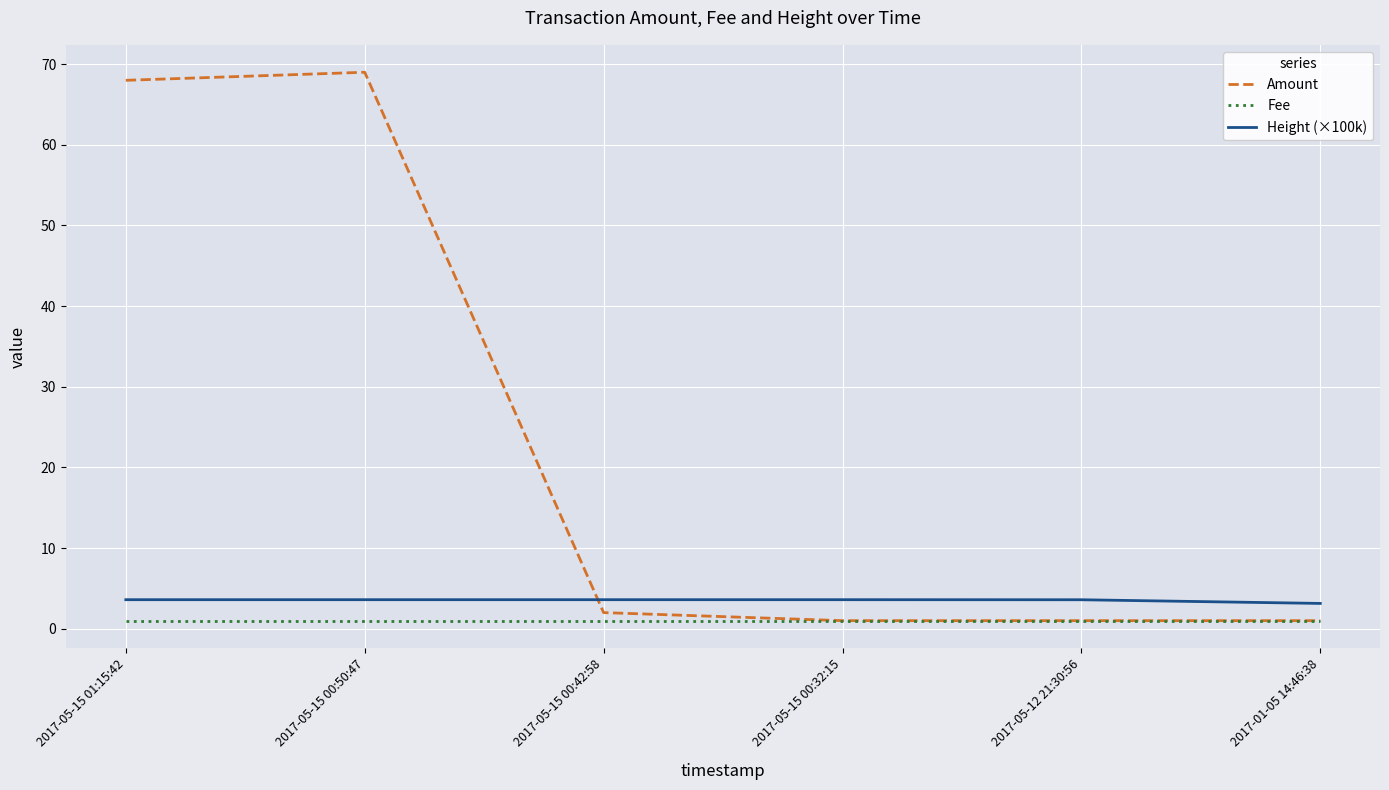

Reading left to right, what are all the values shown in this chart?

Amount: 2017-05-15 01:15:42=68.0	2017-05-15 00:50:47=69.0	2017-05-15 00:42:58=2.0	2017-05-15 00:32:15=1.0	2017-05-12 21:30:56=1.0	2017-01-05 14:46:38=1.0
Fee: 2017-05-15 01:15:42=1.0	2017-05-15 00:50:47=1.0	2017-05-15 00:42:58=1.0	2017-05-15 00:32:15=1.0	2017-05-12 21:30:56=1.0	2017-01-05 14:46:38=1.0
Height (×100k): 2017-05-15 01:15:42=3.6	2017-05-15 00:50:47=3.6	2017-05-15 00:42:58=3.6	2017-05-15 00:32:15=3.6	2017-05-12 21:30:56=3.6	2017-01-05 14:46:38=3.1